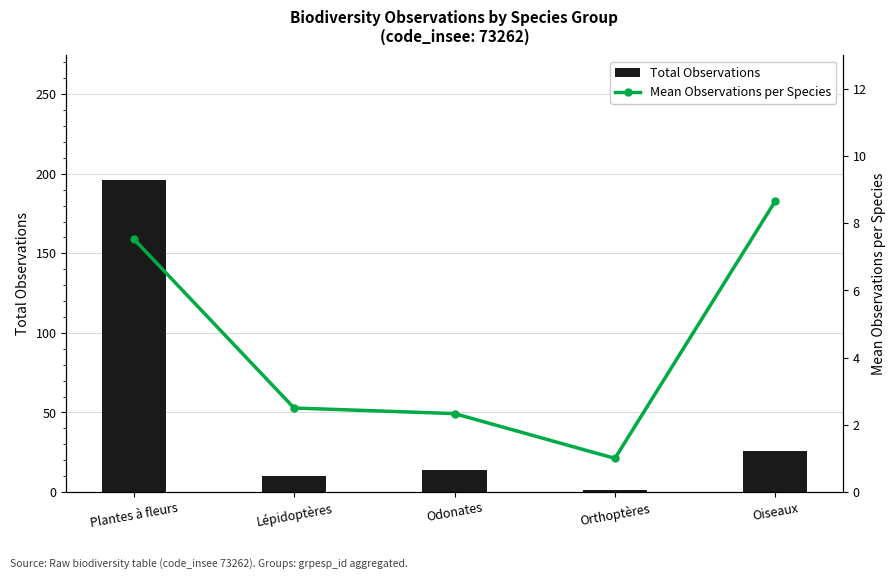

Rank the series at Odonates from lowest to highest value.

Mean Observations per Species, Total Observations